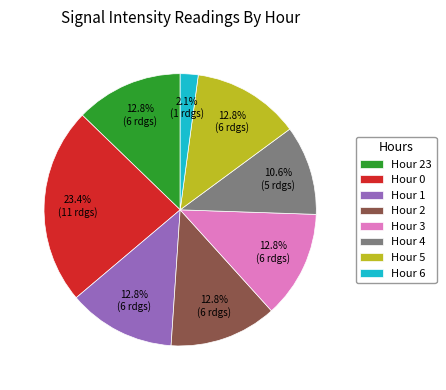

To the nearest percent, what is the difference between the Hour 0 and Hour 5 slice percentages?

11%